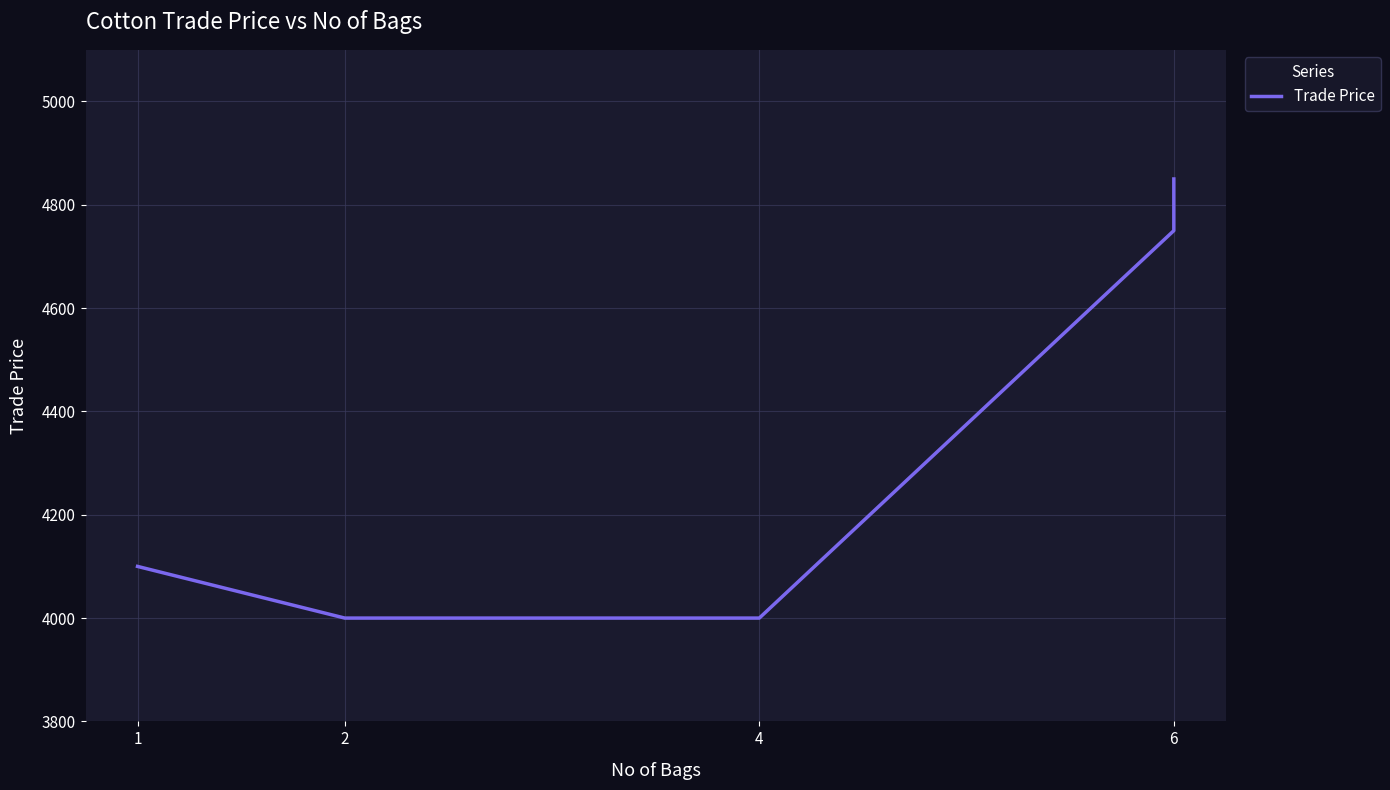

How many data points does each series have?

5